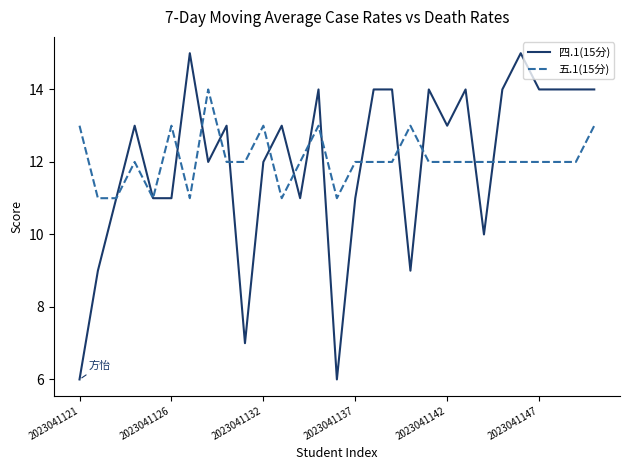

Rank the series by their maximum value, from highest to lowest.

四.1(15分), 五.1(15分)